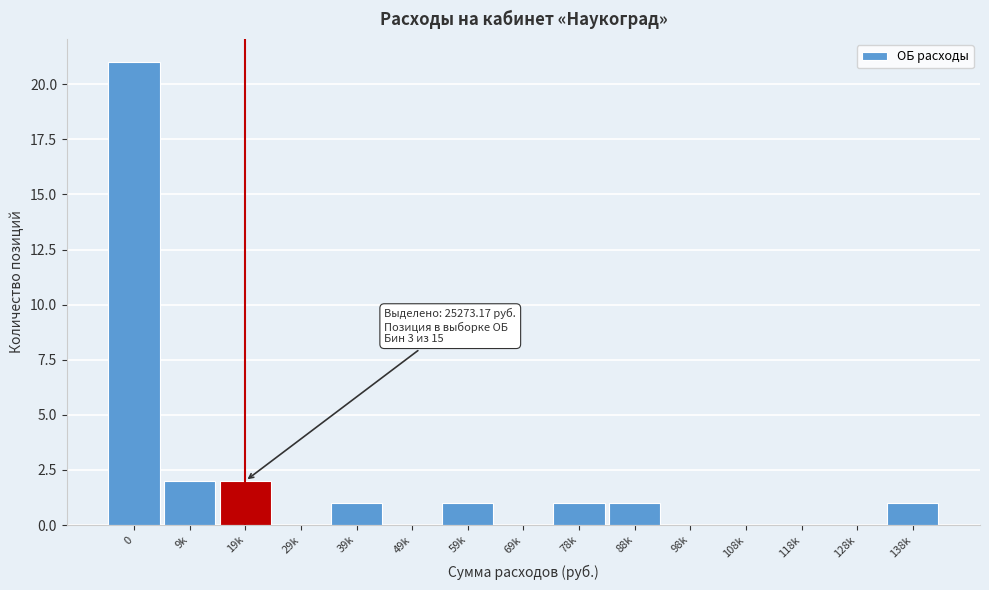

Reading right to left, transcribe all the data shown in this chart.

138k=1	128k=0	118k=0	108k=0	98k=0	88k=1	78k=1	69k=0	59k=1	49k=0	39k=1	29k=0	19k=2	9k=2	0=21